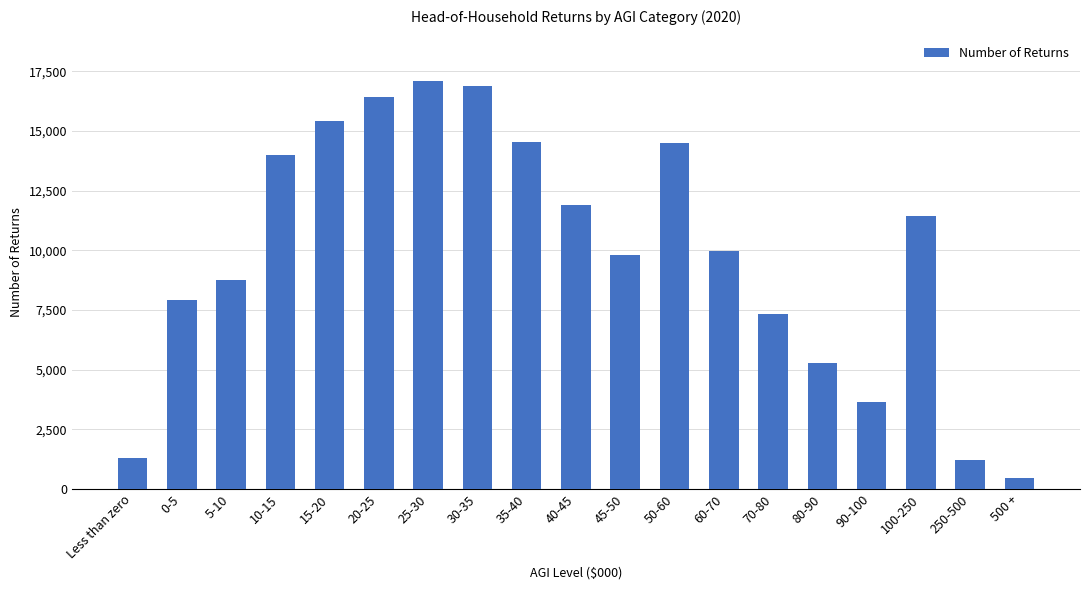

How many bars are there in total?

19